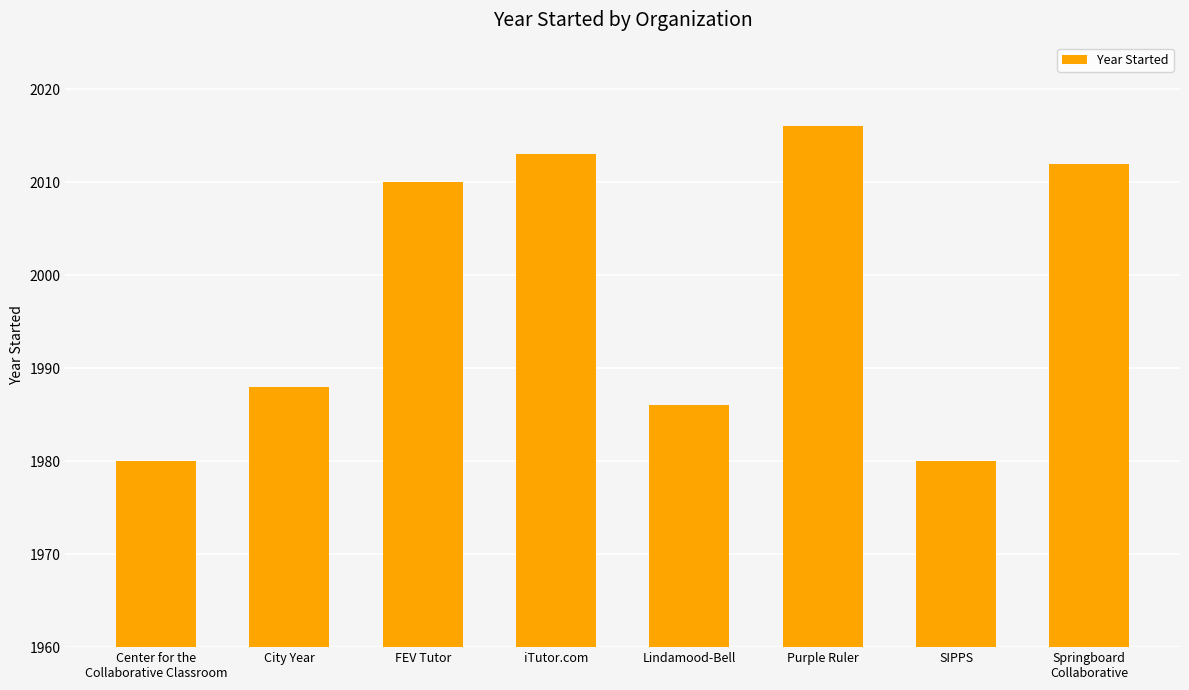

Does the chart contain any negative values?

No